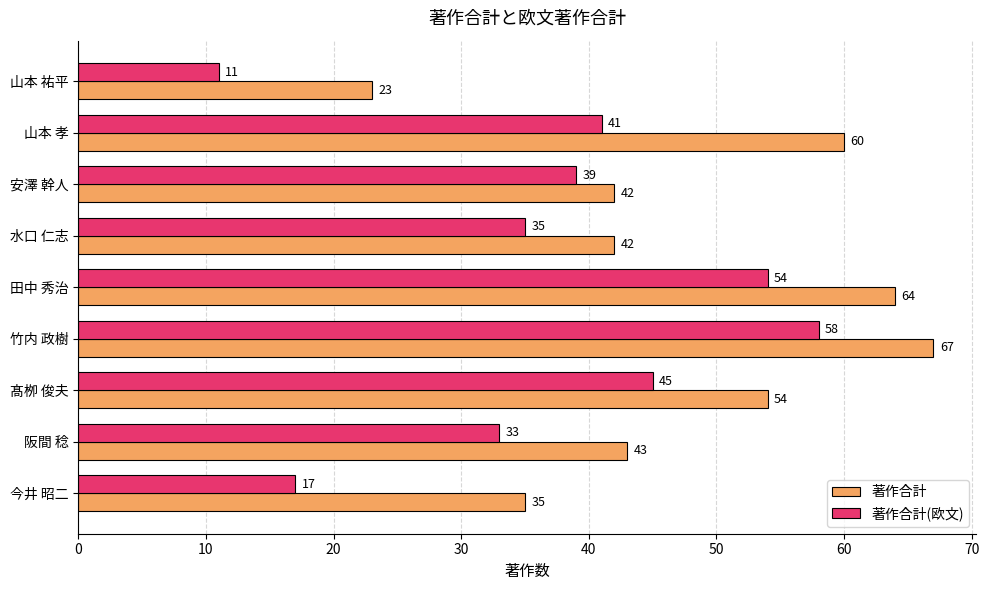

Rank the series by their average value, from highest to lowest.

著作合計, 著作合計(欧文)